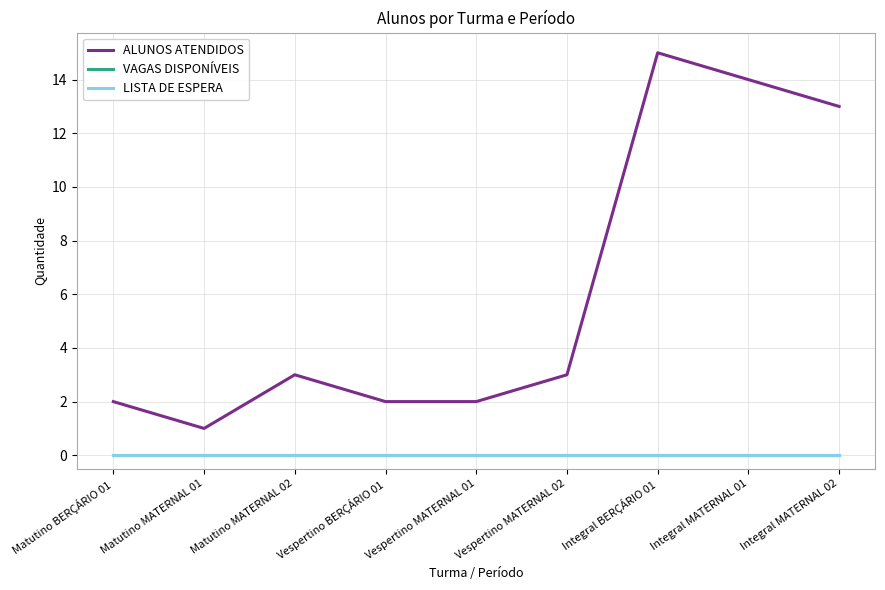

True or false: ALUNOS ATENDIDOS and VAGAS DISPONÍVEIS cross at least once.

False